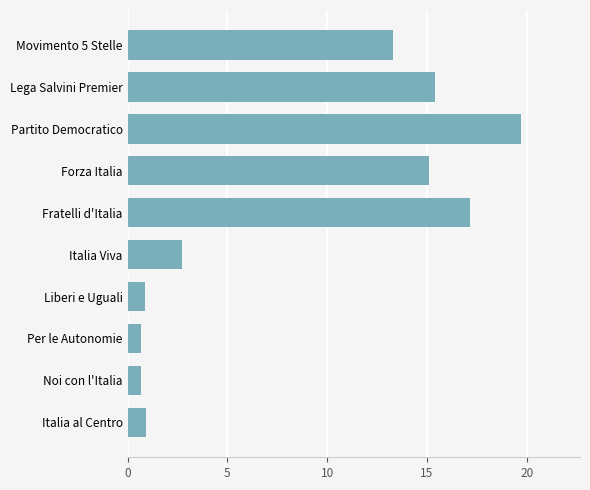

Which category has the highest value across all series?

Partito Democratico